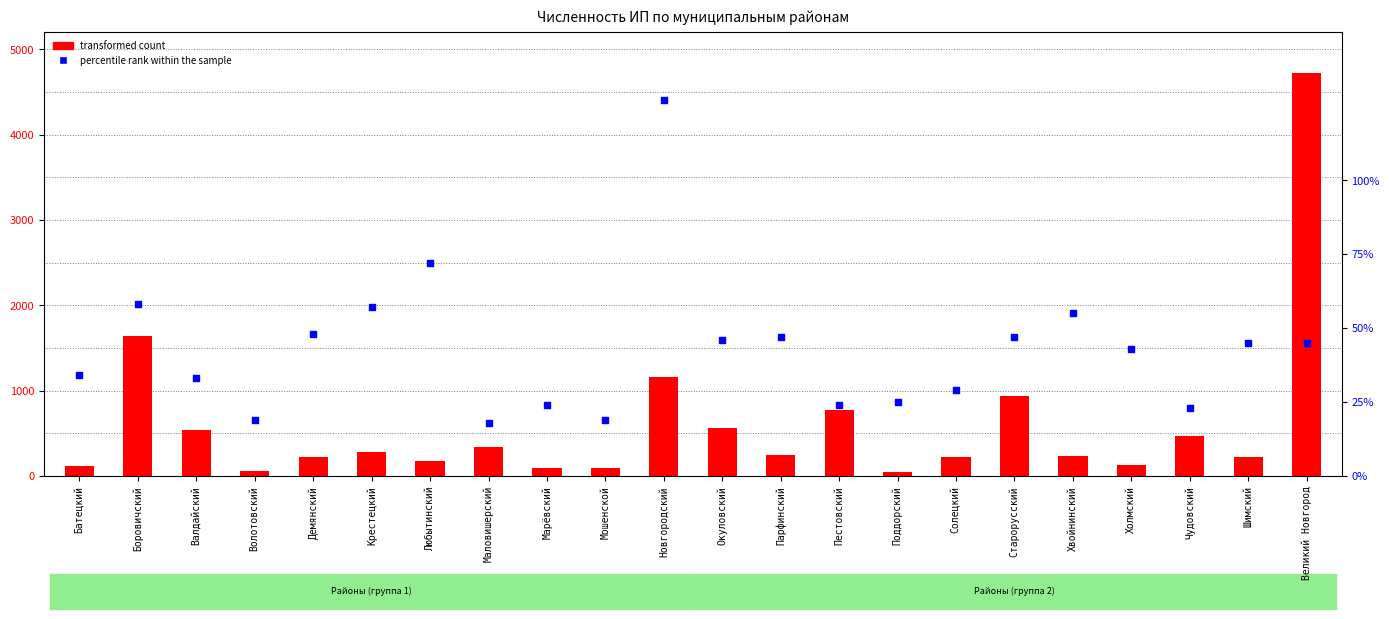

What is the total value across all series at Окуловский?

609